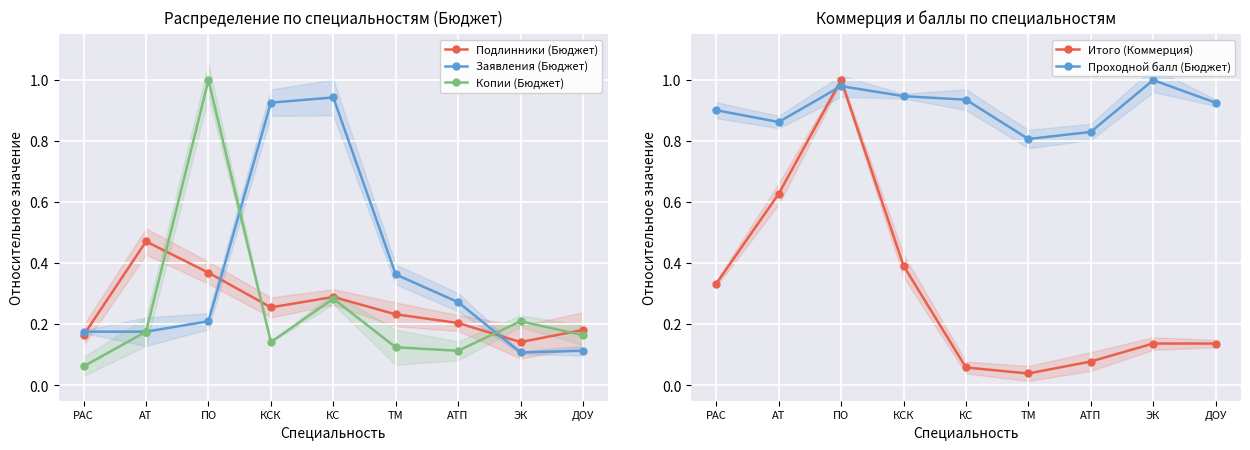

What is the difference between the maximum and minimum values in the Подлинники (Бюджет) series?

0.3